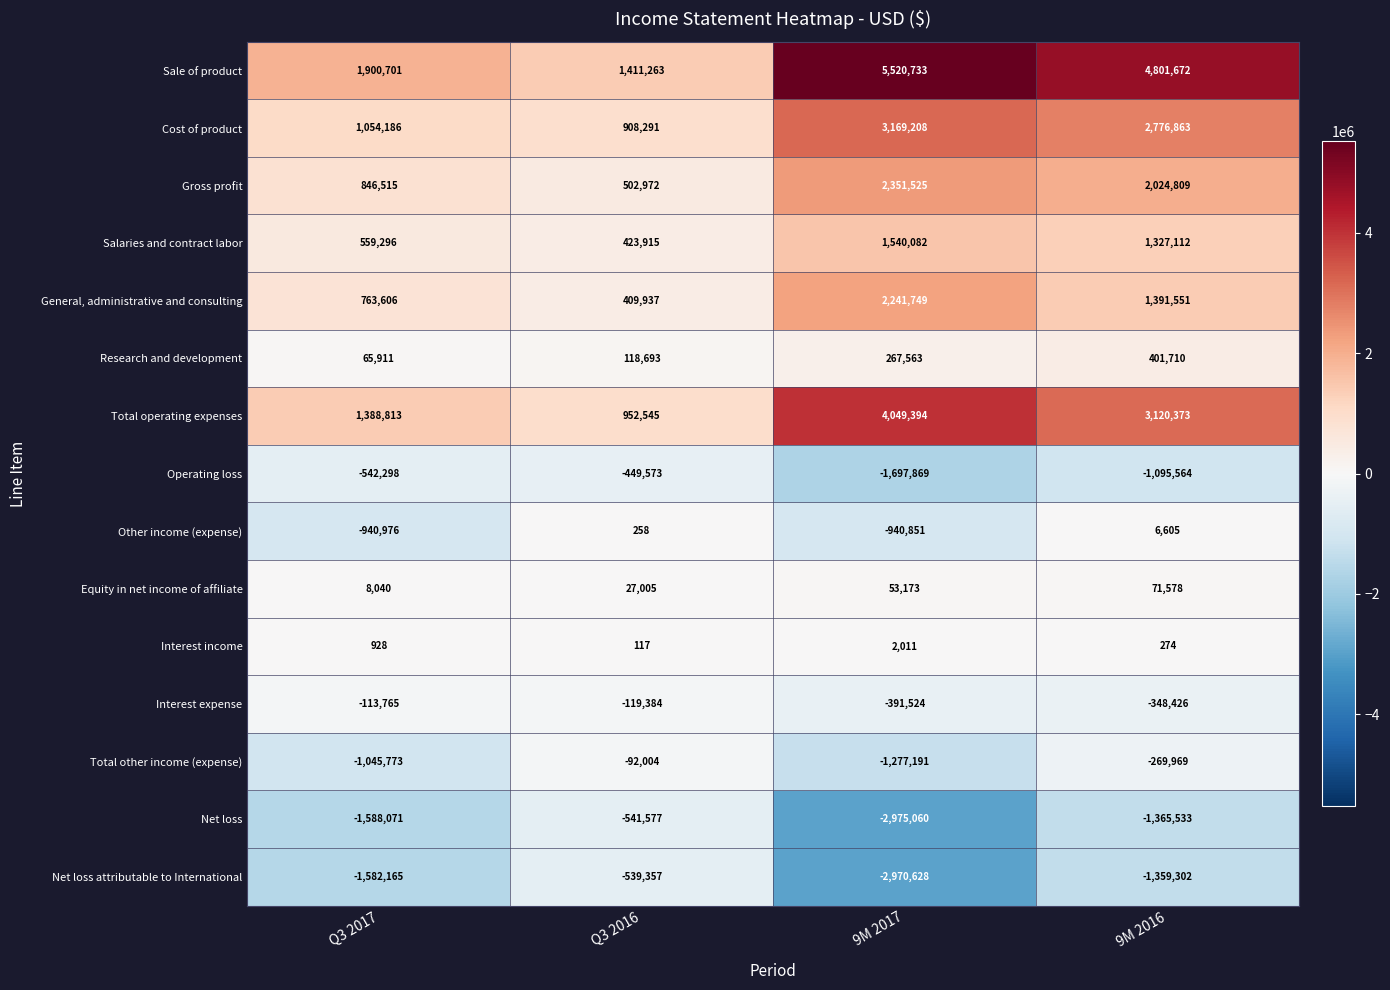

The value of Total other income (expense) at 9M 2016 is -269969. True or false?

True